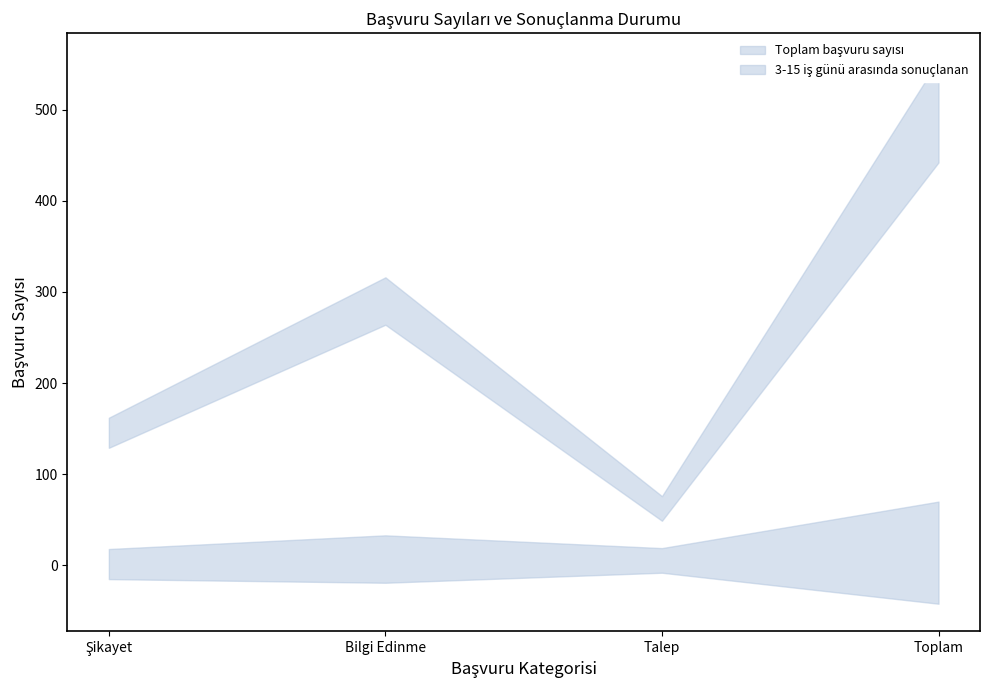

Is it true that Toplam başvuru sayısı equals 28 at Talep?

False